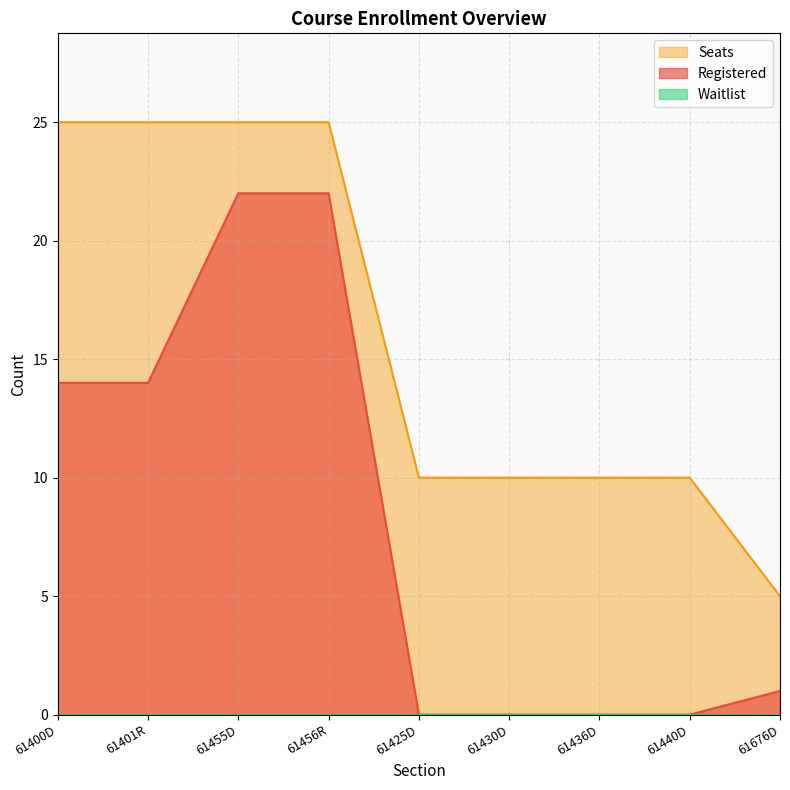

At which label does Registered reach its peak?

61455D